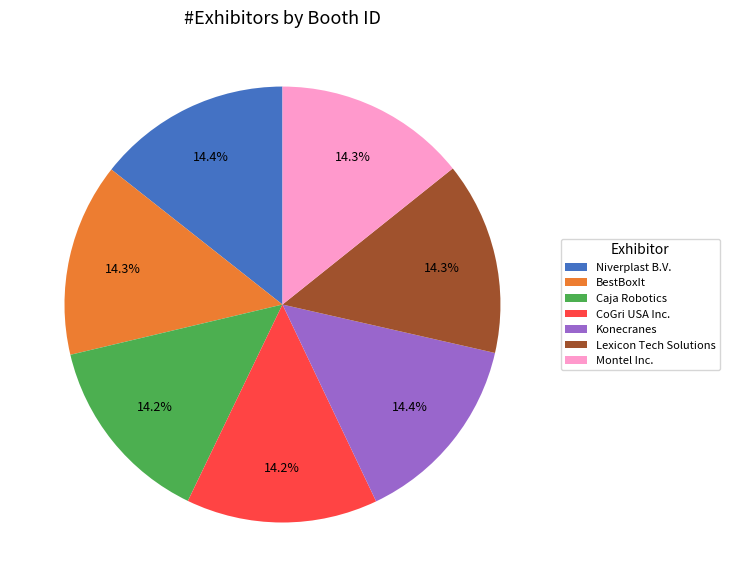

How many segments does this pie chart have?

7